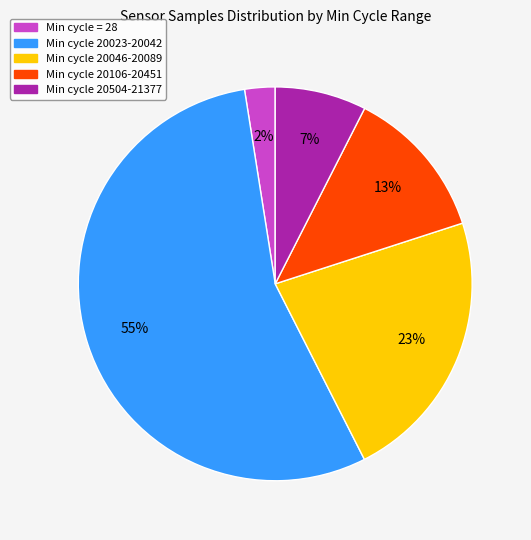

To the nearest percent, what is the average slice percentage?

20%